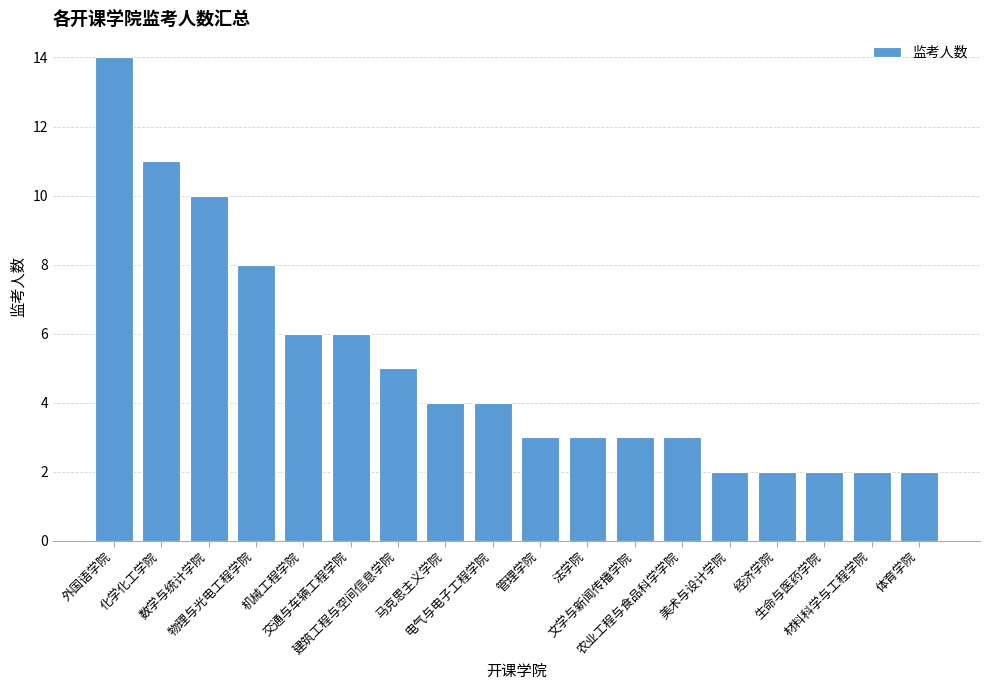

How many categories are shown in the chart?

18